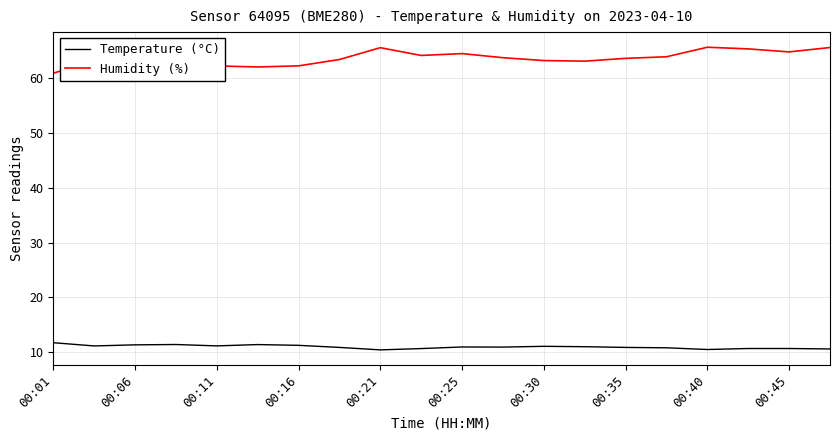

Rank the series by their maximum value, from lowest to highest.

Temperature (°C), Humidity (%)